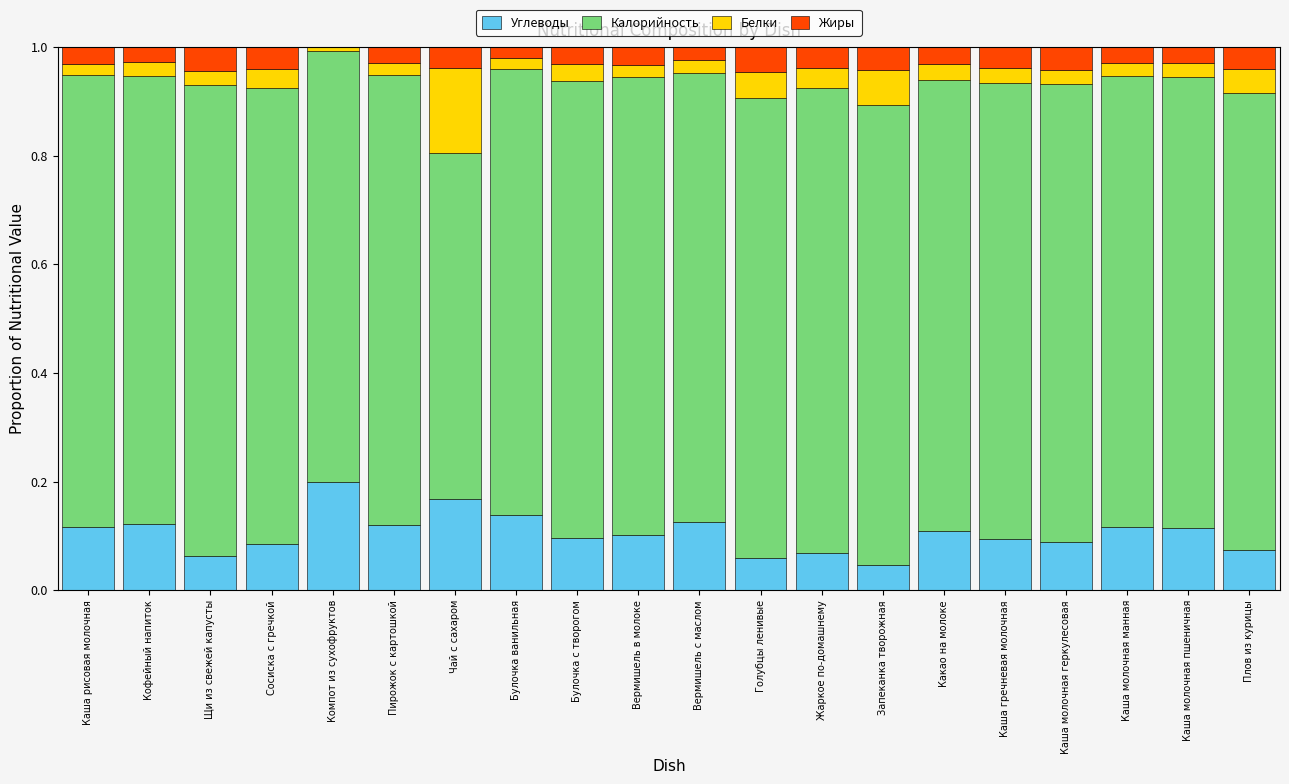

What is the sum of all Углеводы values?

2.1